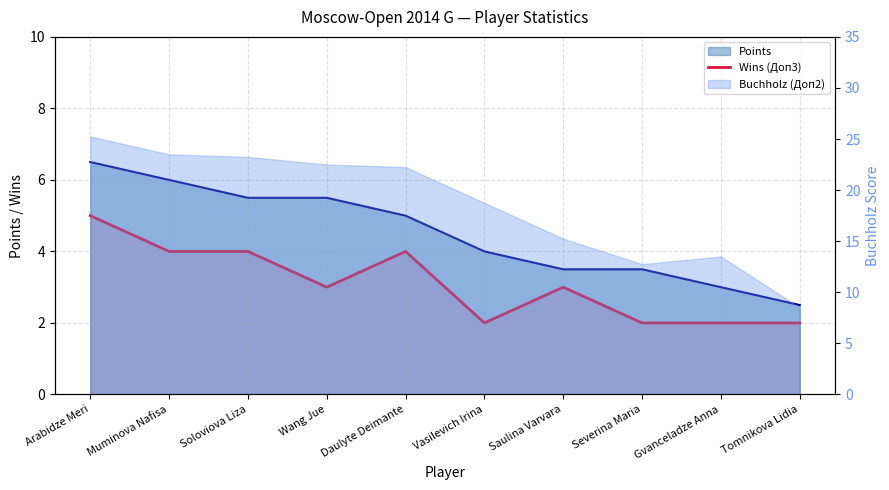

Where is the data nearest to the value 3?

Wang Jue